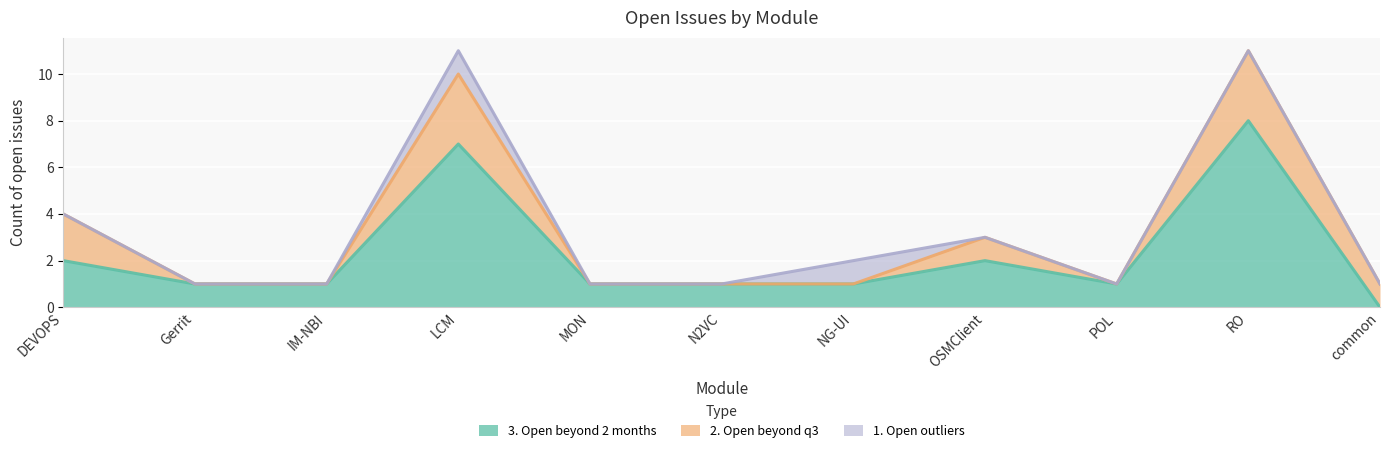

Where is 2. Open beyond q3 nearest to the value 1?

OSMClient